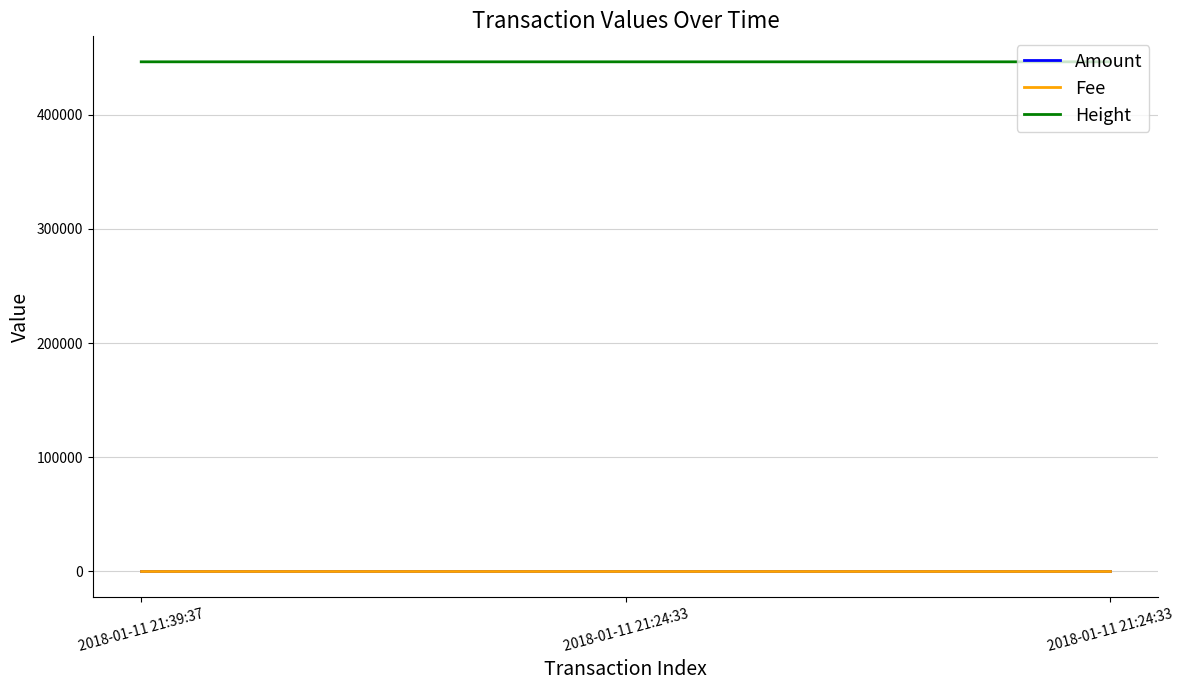

How many lines are shown in the chart?

3